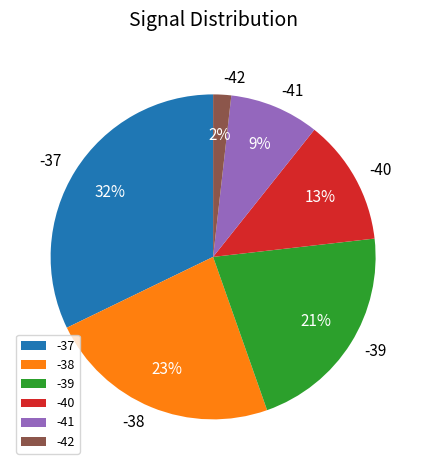

Does -40 represent more than half of the total?

No